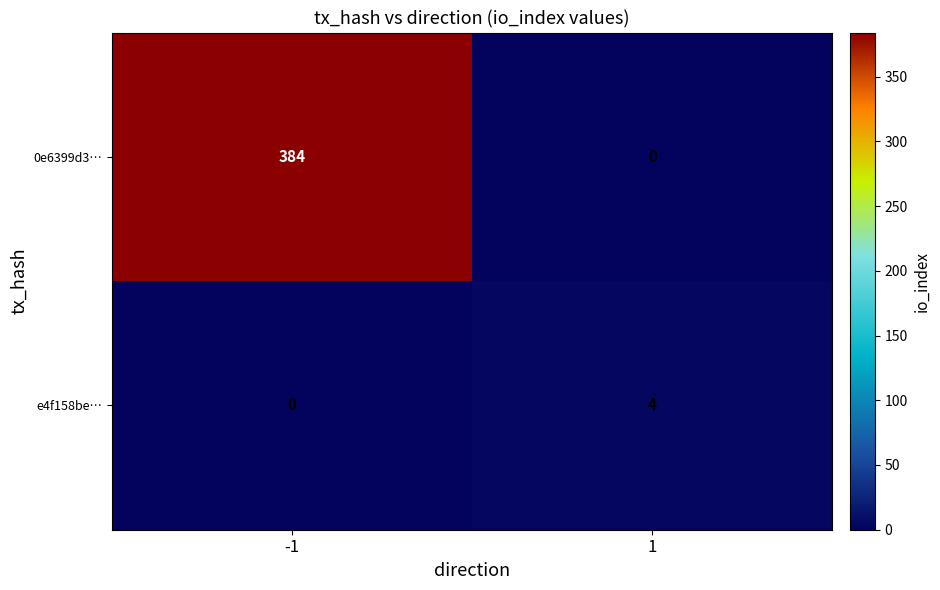

Which series has the largest total across all categories?

0e6399d3…